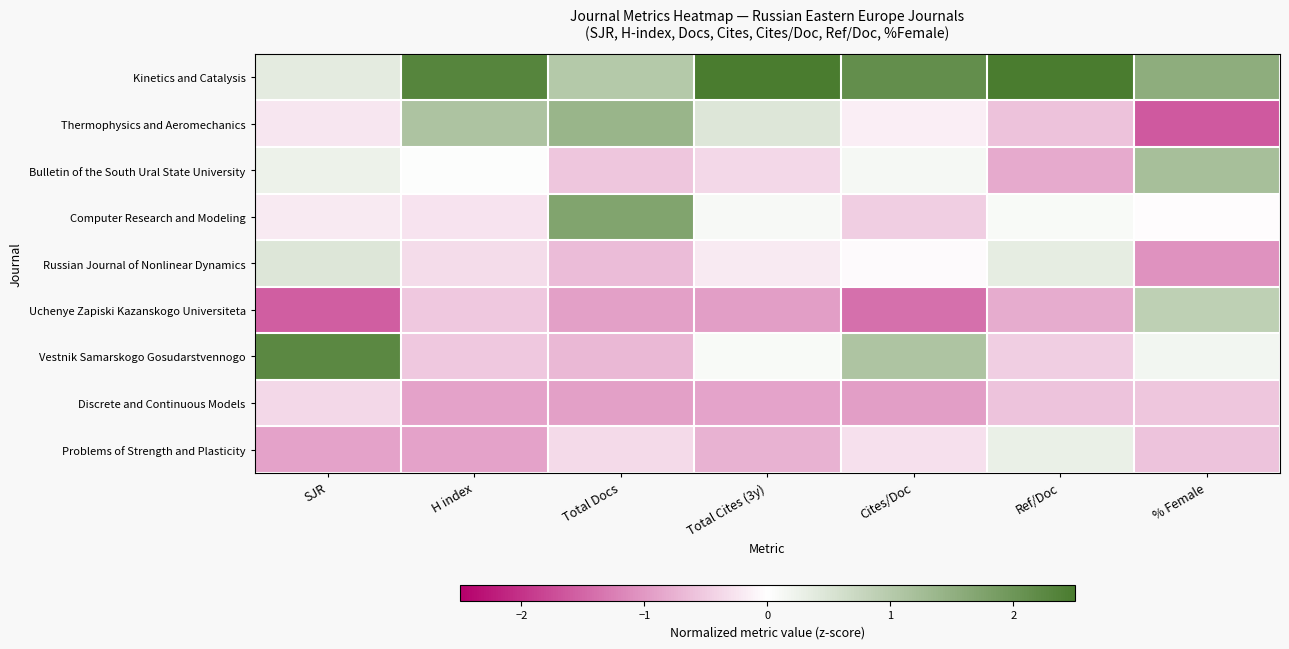

What is the greatest value displayed?

2.6